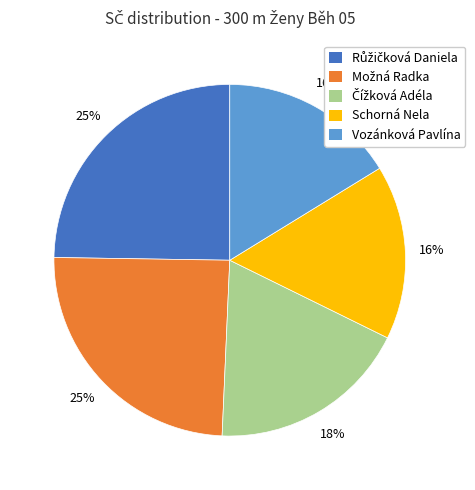

To the nearest percent, what percentage of the pie is Schorná Nela?

16%